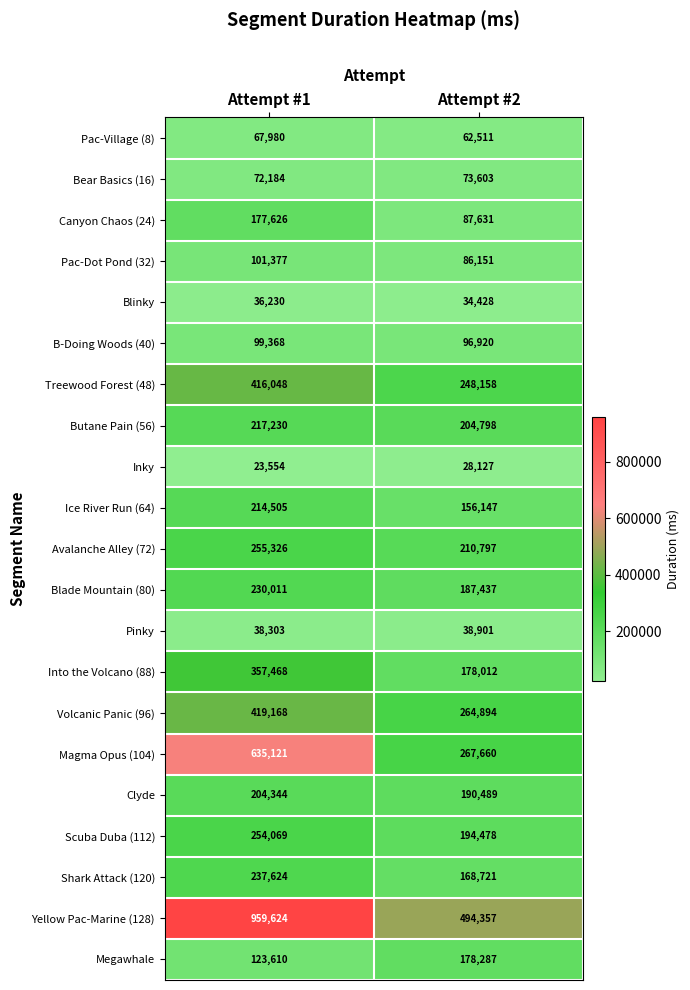

What is the spread (max minus min) of values at Attempt #2?

466230